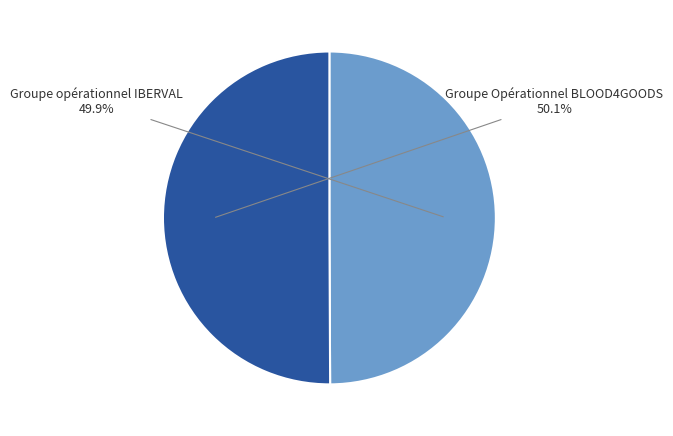

Is there any slice that represents more than half of the pie?

Yes